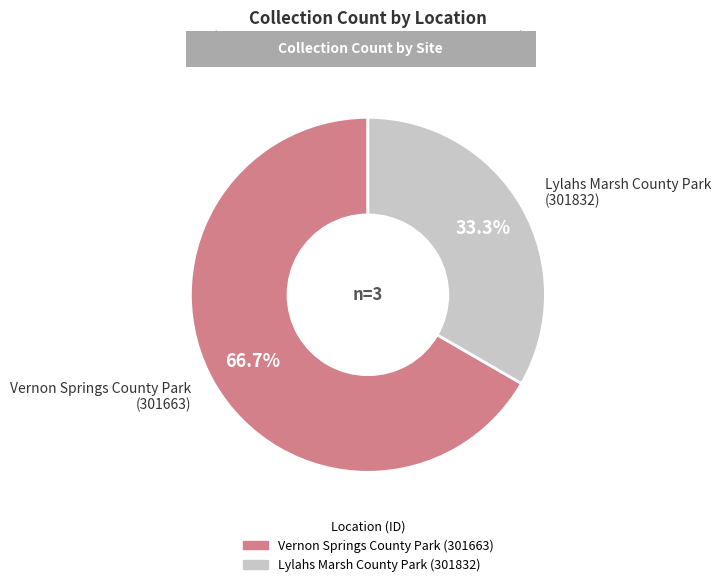

Rank the categories by value from highest to lowest.

Vernon Springs County Park (301663), Lylahs Marsh County Park (301832)